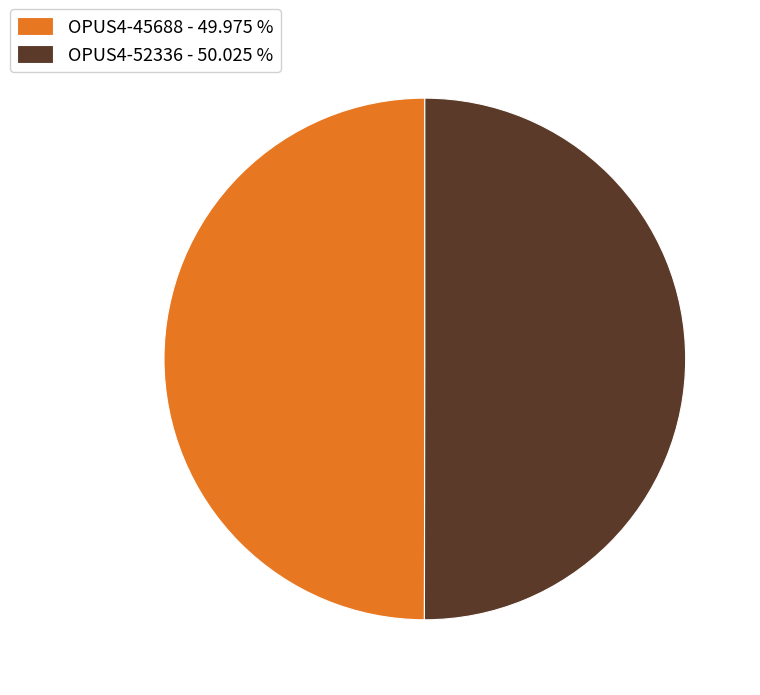

Combined, do OPUS4-45688 - 49.975 % and OPUS4-52336 - 50.025 % account for over 50%?

Yes